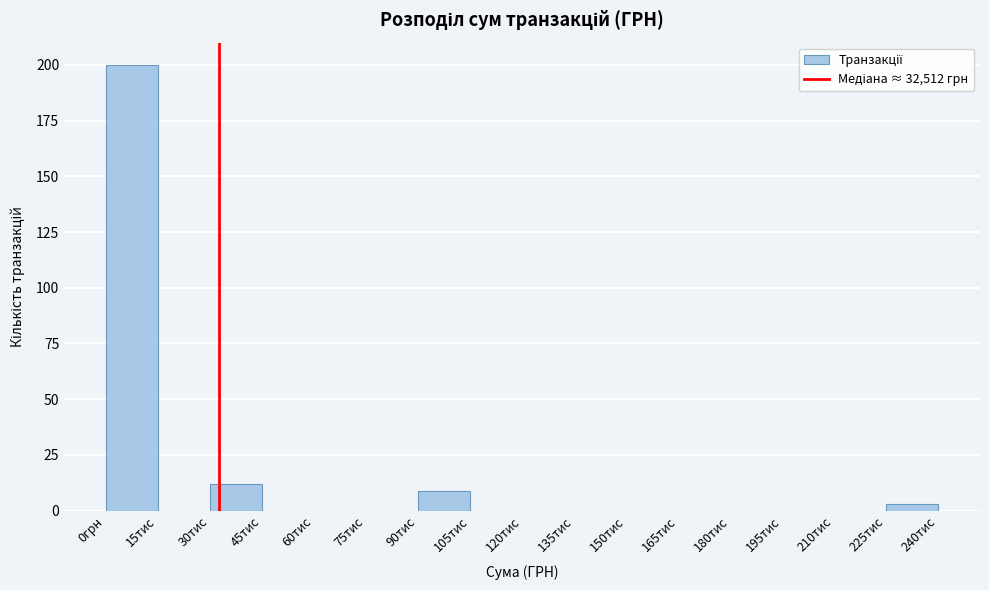

Reading right to left, transcribe all the data shown in this chart.

225тис=3	210тис=0	195тис=0	180тис=0	165тис=0	150тис=0	135тис=0	120тис=0	105тис=0	90тис=9	75тис=0	60тис=0	45тис=0	30тис=12	15тис=0	0грн=200